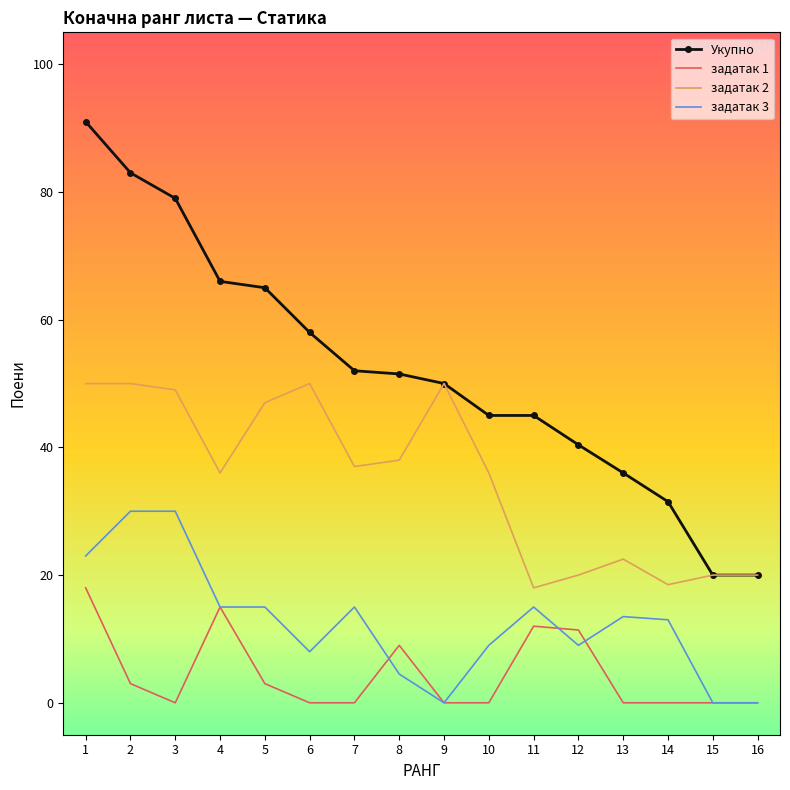

What is the maximum value for задатак 2?

50.0